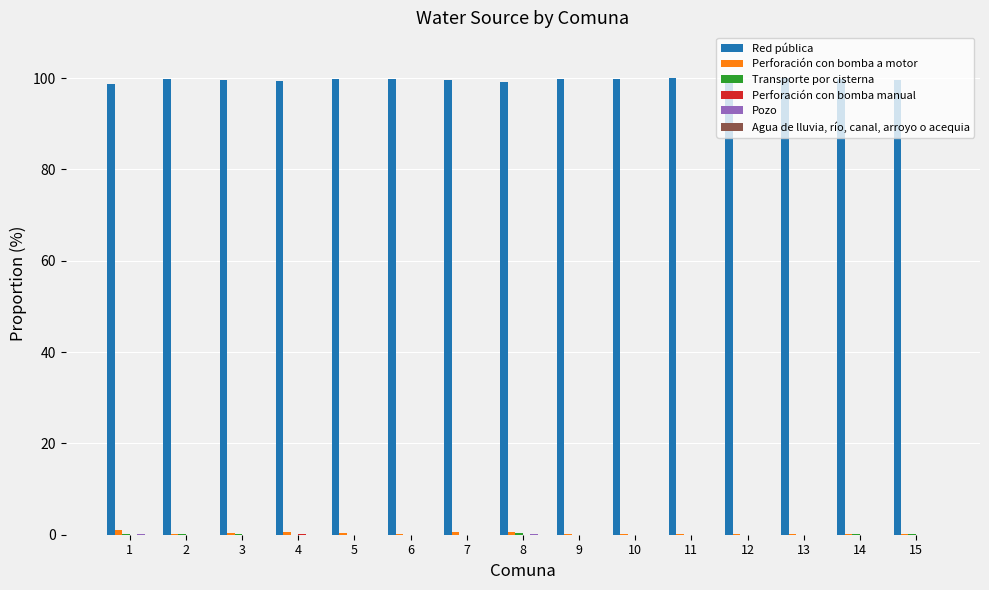

What is the maximum value for Red pública?

99.9